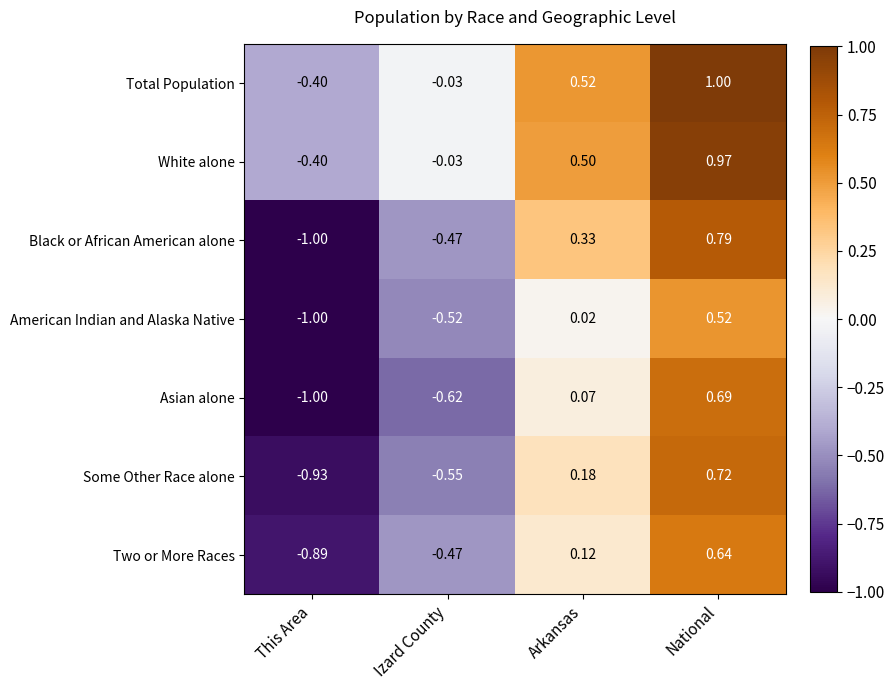

Between This Area and Arkansas, which series saw the biggest shift?

Black or African American alone